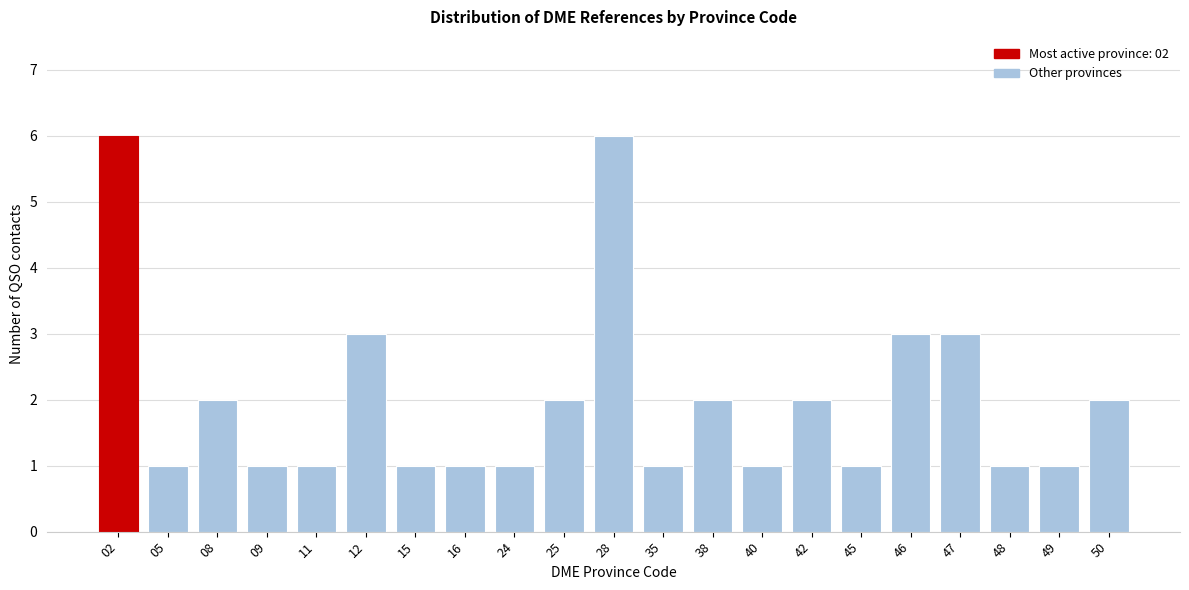

Reading left to right, transcribe all the data shown in this chart.

6	1	2	1	1	3	1	1	1	2	6	1	2	1	2	1	3	3	1	1	2